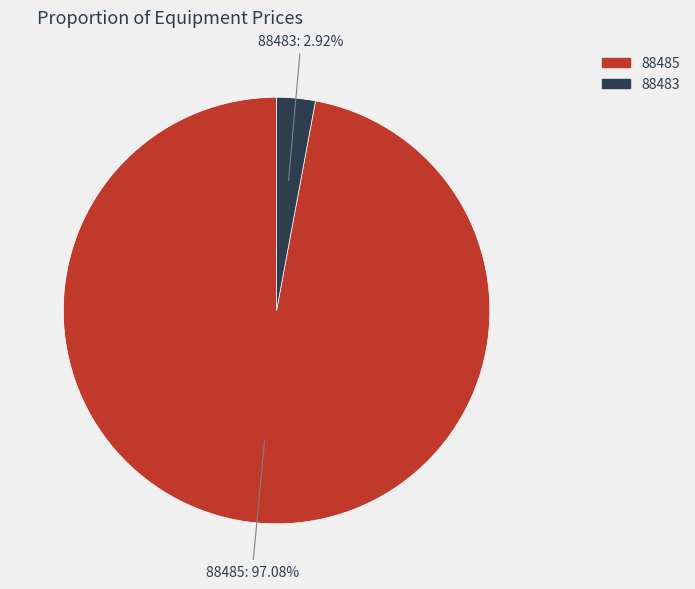

What percentage is the 88485 slice, to the nearest percent?

97%